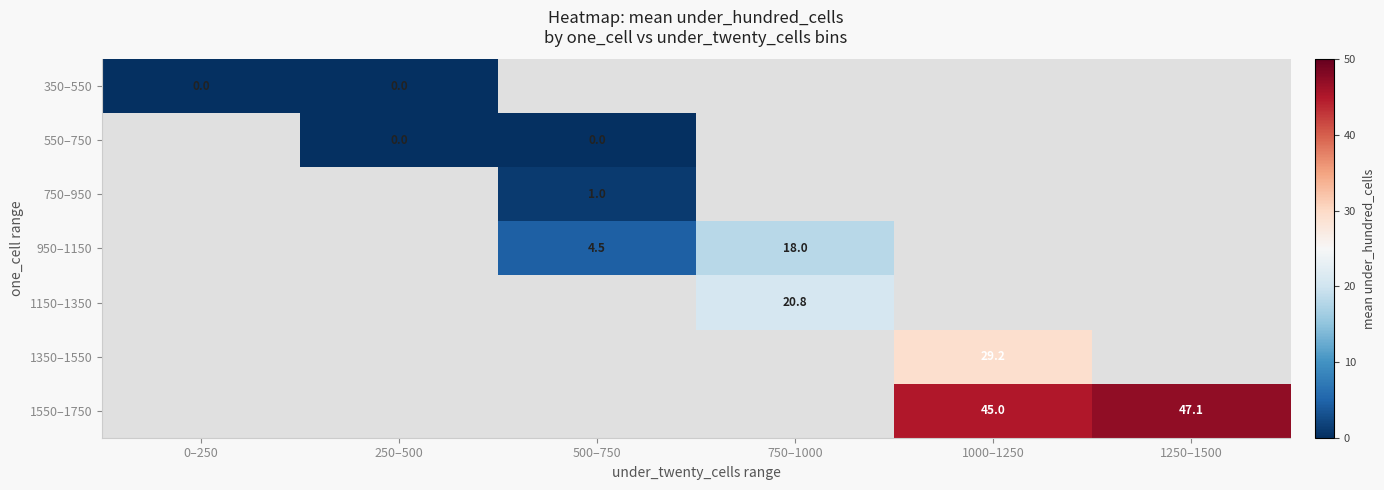

True or false: 950–1150 has a value of 18.0 at 750–1000.

True